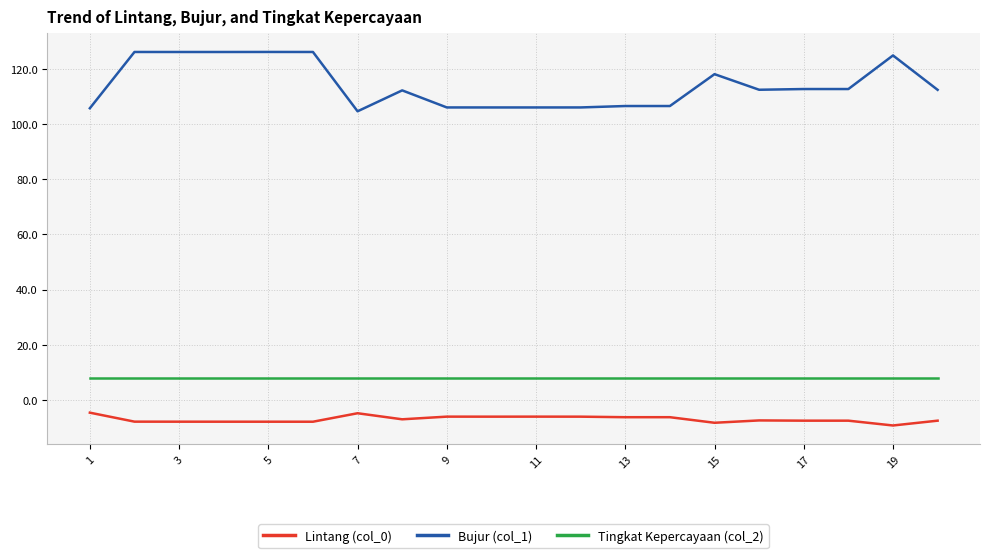

What is the maximum value shown in the chart?

126.1